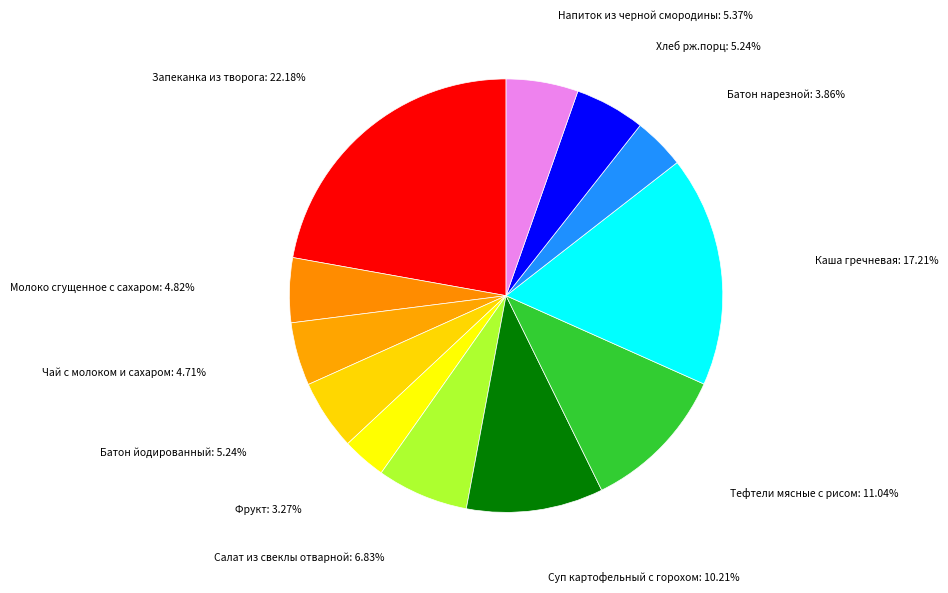

To the nearest percent, what is the average slice percentage?

8%